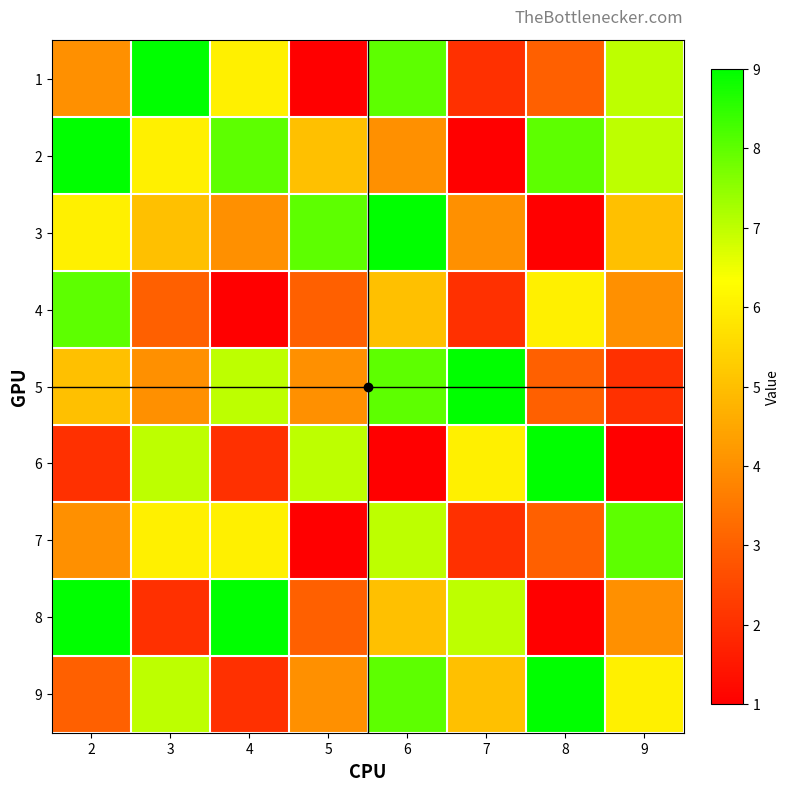

Reading right to left, list all the values displayed in this chart.

1: 9=7	8=3	7=2	6=8	5=1	4=6	3=9	2=4
2: 9=7	8=8	7=1	6=4	5=5	4=8	3=6	2=9
3: 9=5	8=1	7=4	6=9	5=8	4=4	3=5	2=6
4: 9=4	8=6	7=2	6=5	5=3	4=1	3=3	2=8
5: 9=2	8=3	7=9	6=8	5=4	4=7	3=4	2=5
6: 9=1	8=9	7=6	6=1	5=7	4=2	3=7	2=2
7: 9=8	8=3	7=2	6=7	5=1	4=6	3=6	2=4
8: 9=4	8=1	7=7	6=5	5=3	4=9	3=2	2=9
9: 9=6	8=9	7=5	6=8	5=4	4=2	3=7	2=3